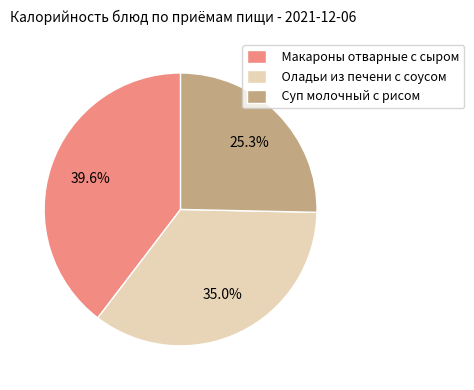

Combined, do Оладьи из печени с соусом and Макароны отварные с сыром account for over 50%?

Yes